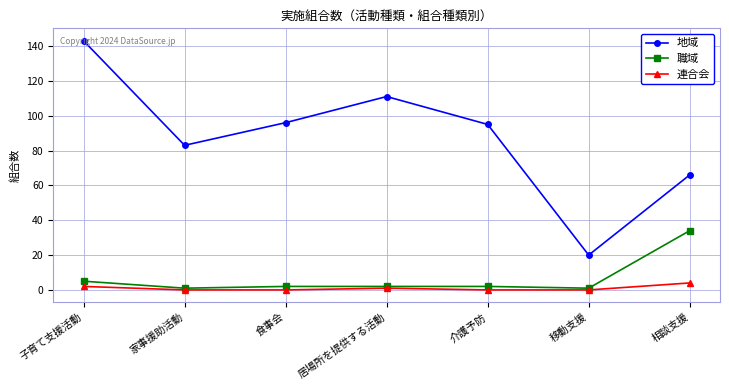

True or false: 職域 has a value of 1 at 家事援助活動.

True